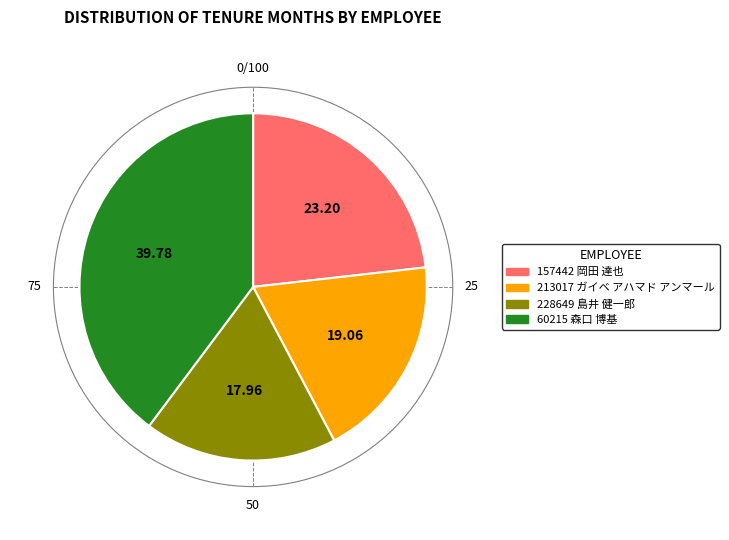

Combined, do 157442 岡田 達也 and 213017 ガイベ アハマド アンマール account for over 50%?

No